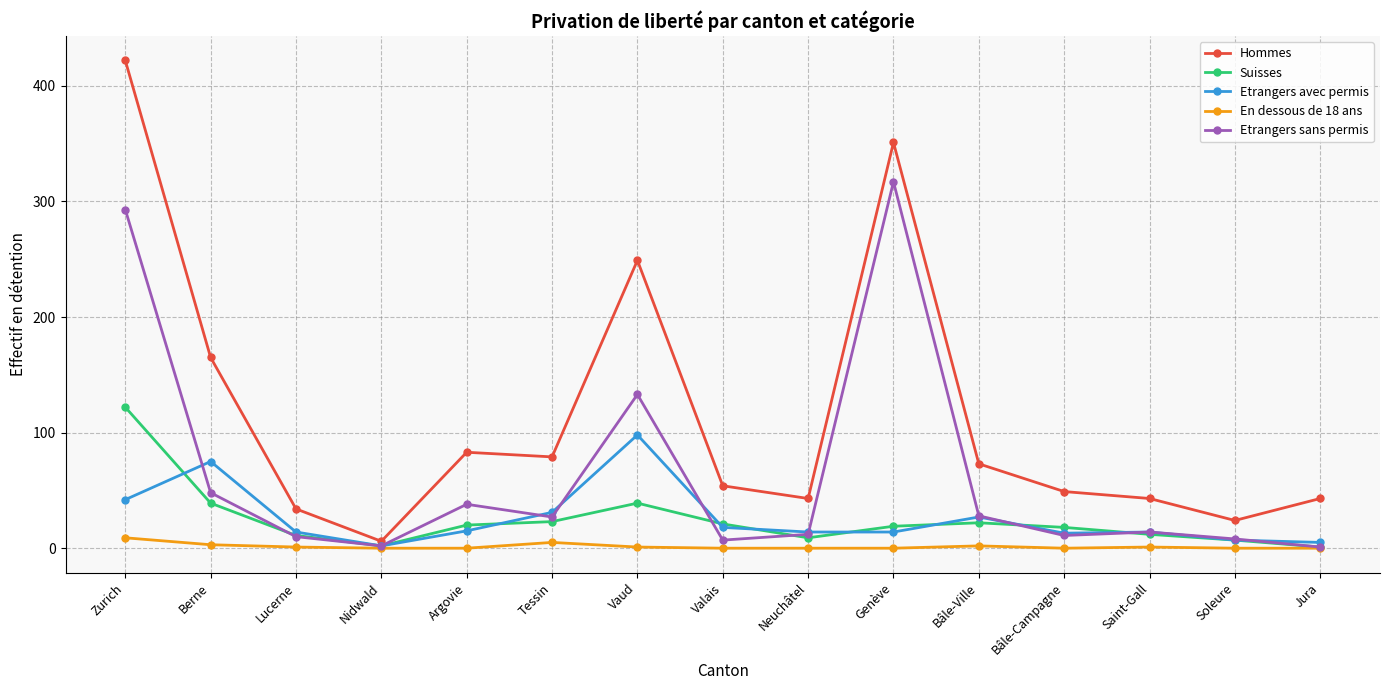

Which series changed the most between Nidwald and Vaud?

Hommes